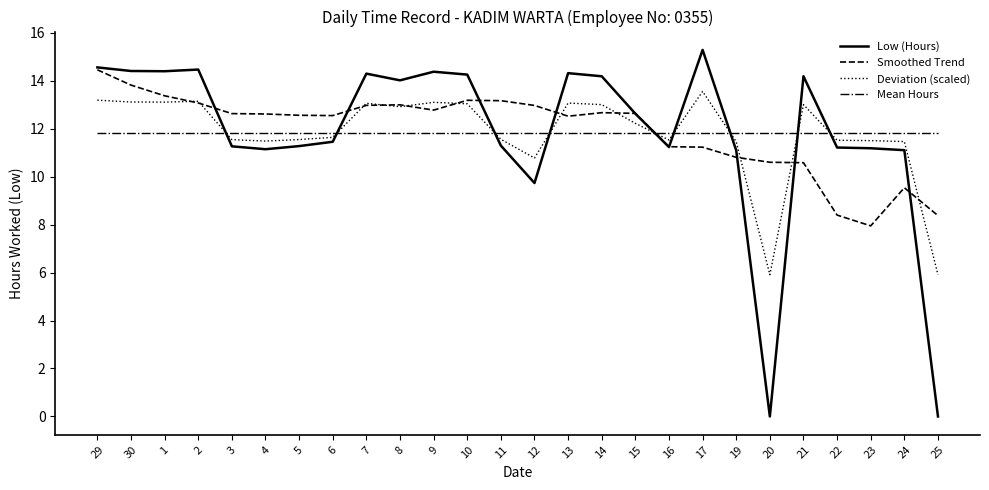

What is the total value across all series at 19?

45.2